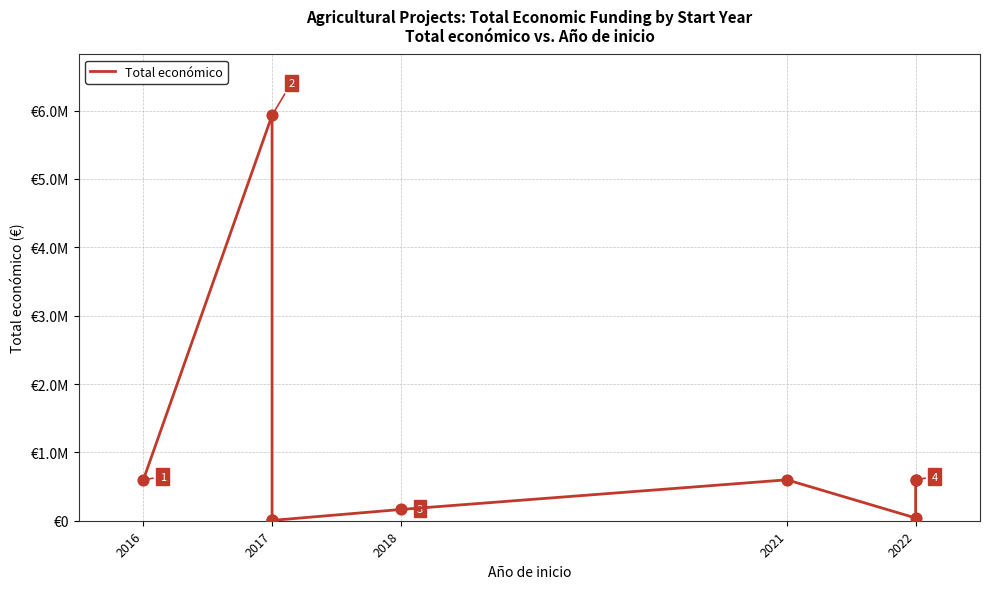

Between 2022 and 2016, which is larger?

2016